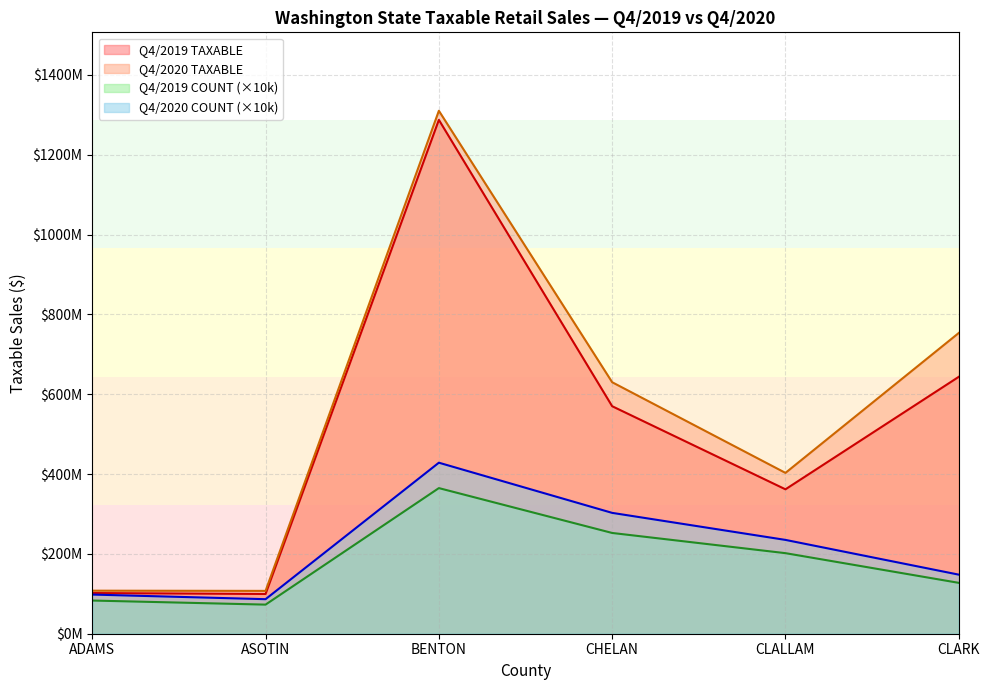

The Q4/2020 TAXABLE series shows 1834937561 at BENTON 2019. True or false?

False